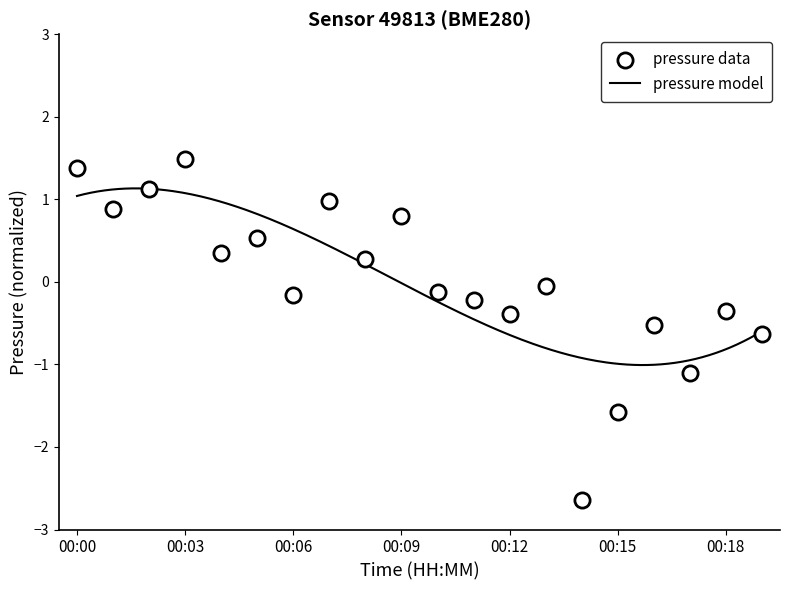

Which has a higher value, 00:04 or 00:05?

00:05